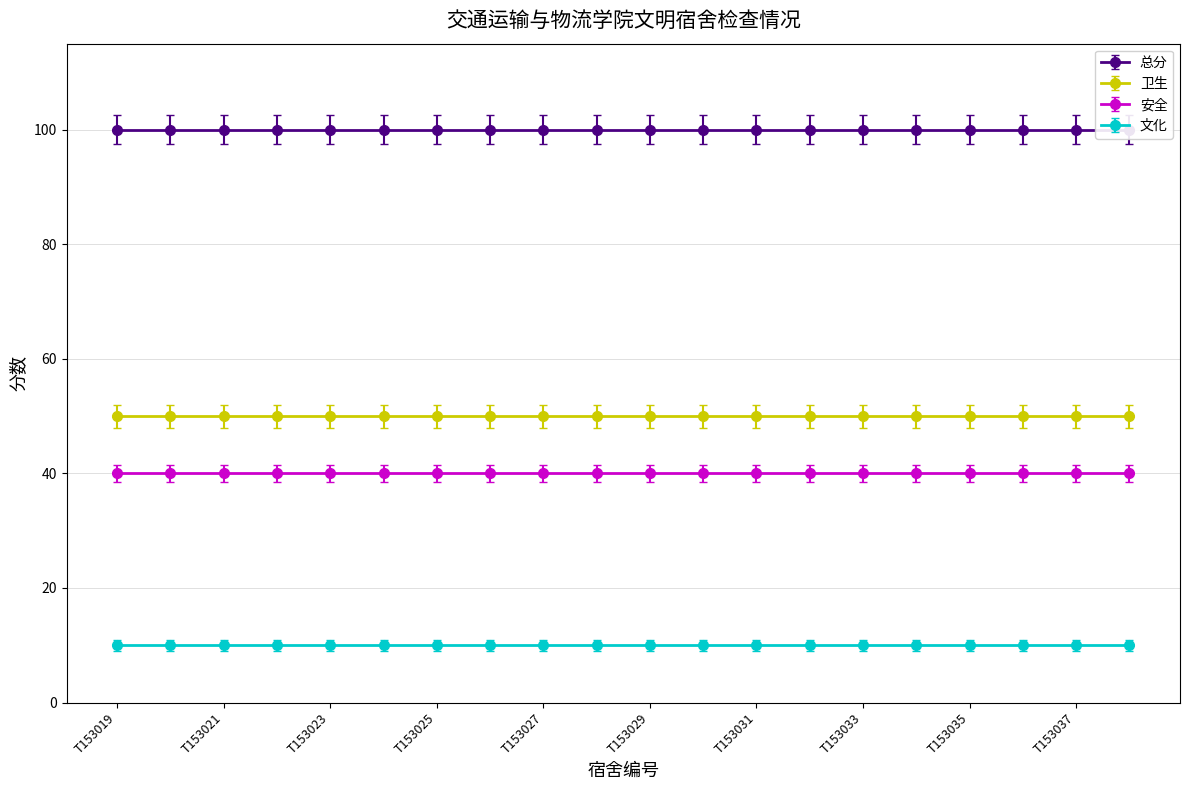

How many lines are shown in the chart?

4